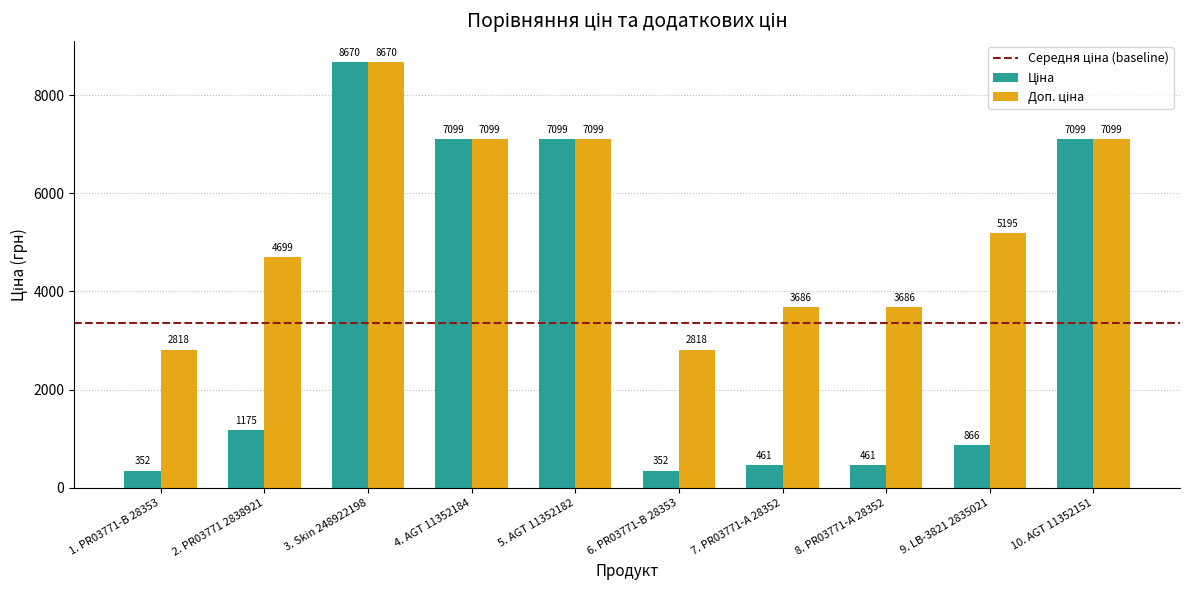

At which category does the chart reach its peak across all series?

3. Skin 248922198